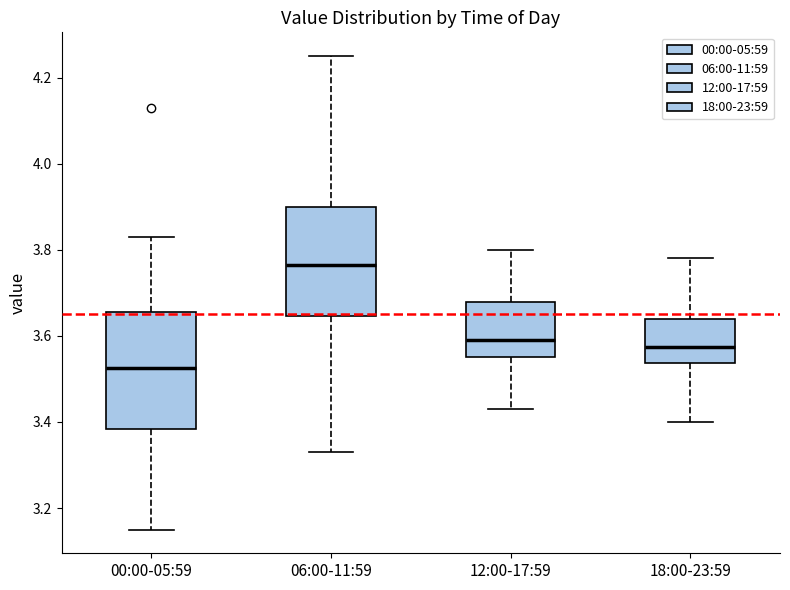

Where is the upper edge of the box for 06:00-11:59 on the y-axis? The values are not printed on the chart, so give them approximately, as read against the axis.

3.90